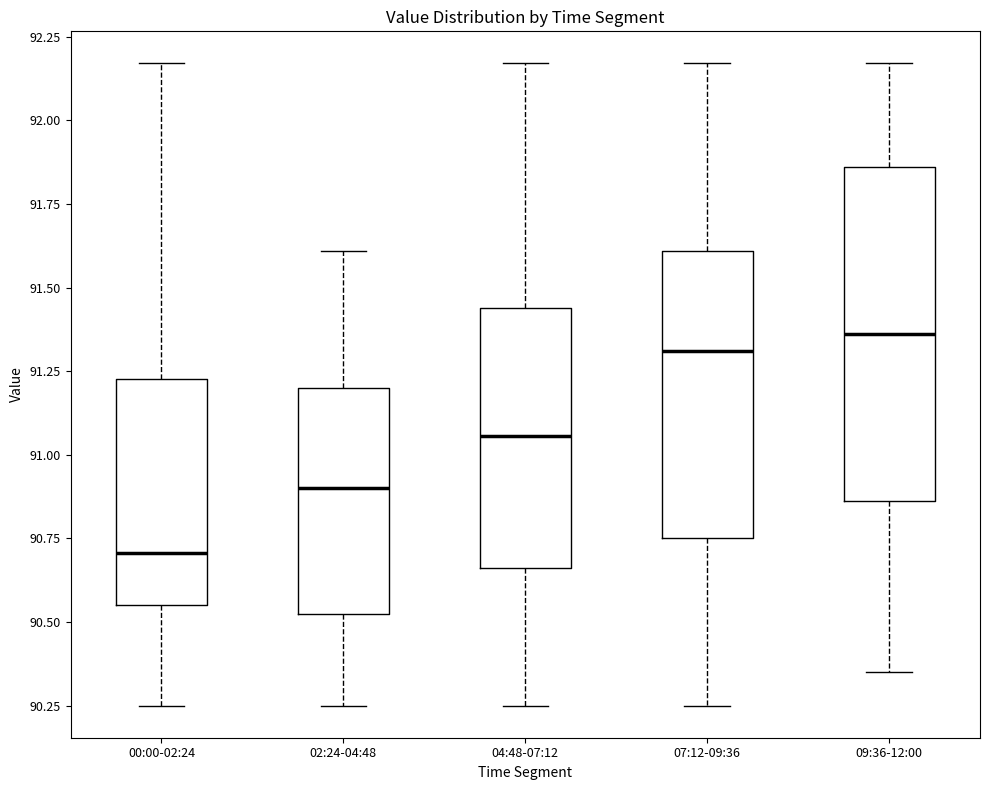

Where is the upper edge of the box for 07:12-09:36 on the y-axis? The values are not printed on the chart, so give them approximately, as read against the axis.

91.60